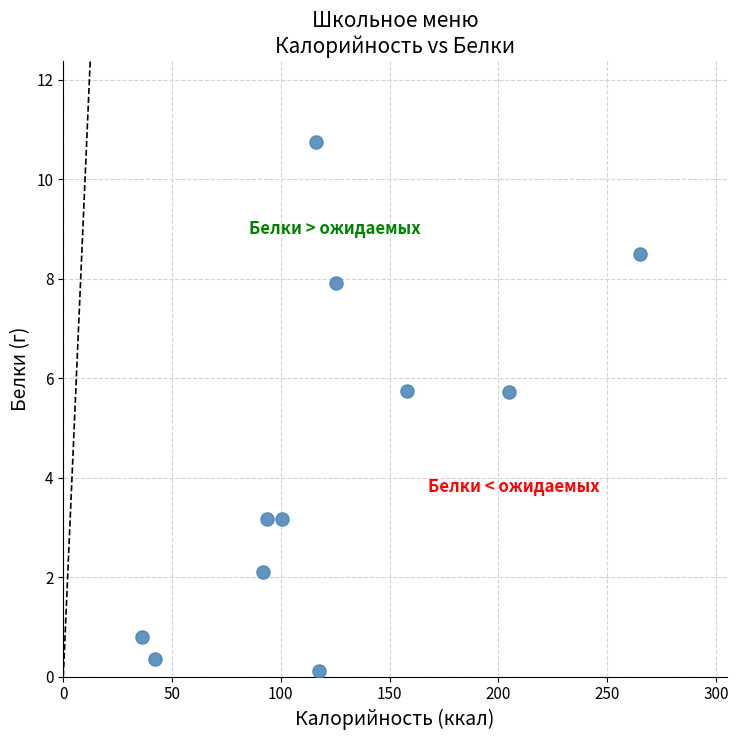

What is the range of Y values (max minus min)?

10.7